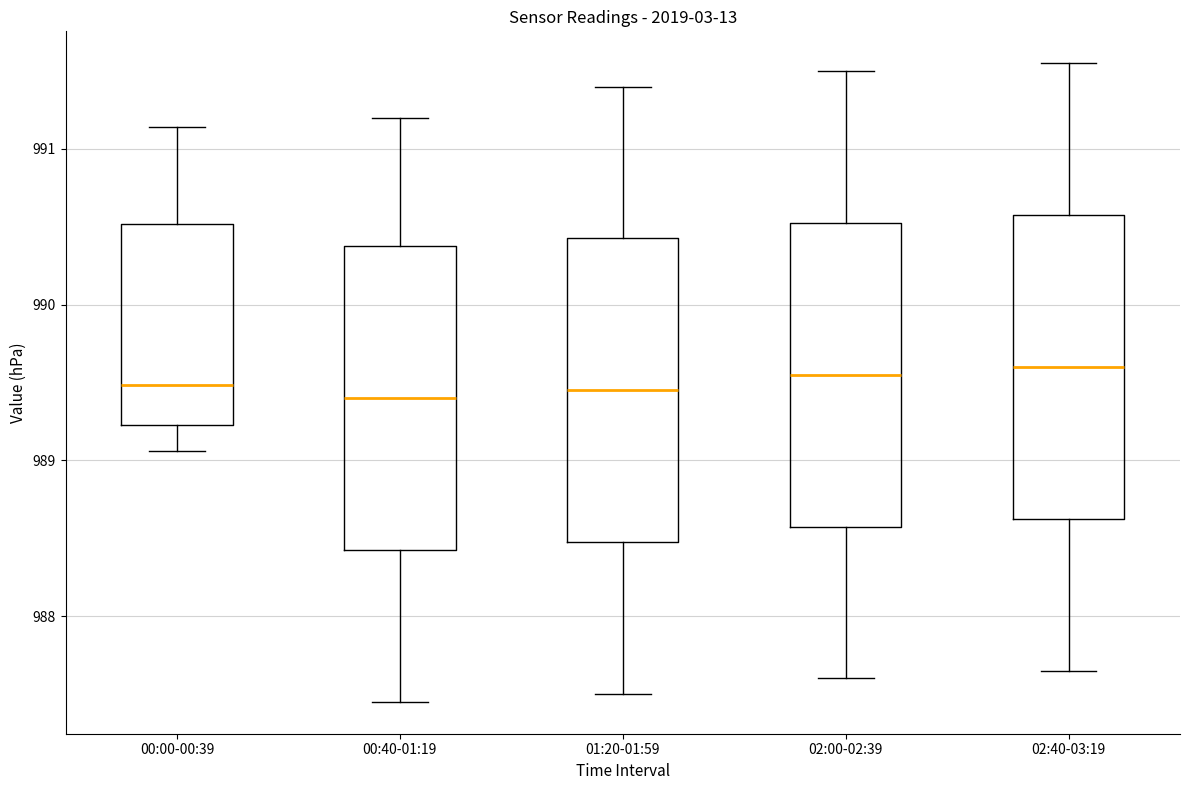

Reading left to right, read every box against the y-axis: the position of its median line, the range the box covers, and the ends of its whiskers. The values are not printed on the chart, so give them approximately, as read against the axis.

00:00-00:39: median 989.5, box 989.2 to 990.5, whiskers 989.1 to 991.1
00:40-01:19: median 989.4, box 988.4 to 990.4, whiskers 987.5 to 991.2
01:20-01:59: median 989.5, box 988.5 to 990.4, whiskers 987.5 to 991.4
02:00-02:39: median 989.6, box 988.6 to 990.5, whiskers 987.6 to 991.5
02:40-03:19: median 989.6, box 988.6 to 990.6, whiskers 987.7 to 991.6